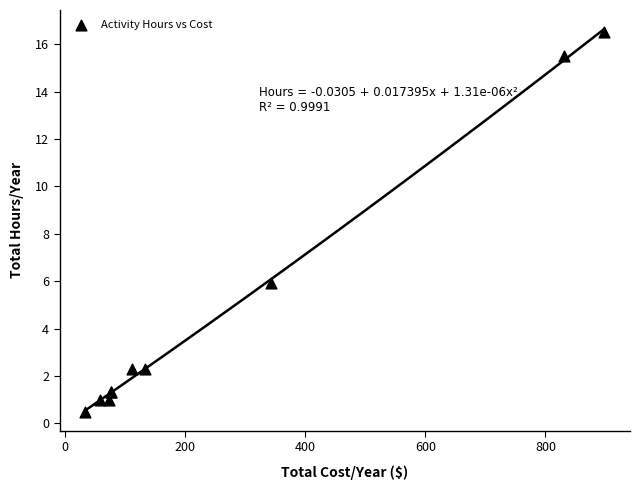

What Y value in the scatter plot is closest to 8?

5.9